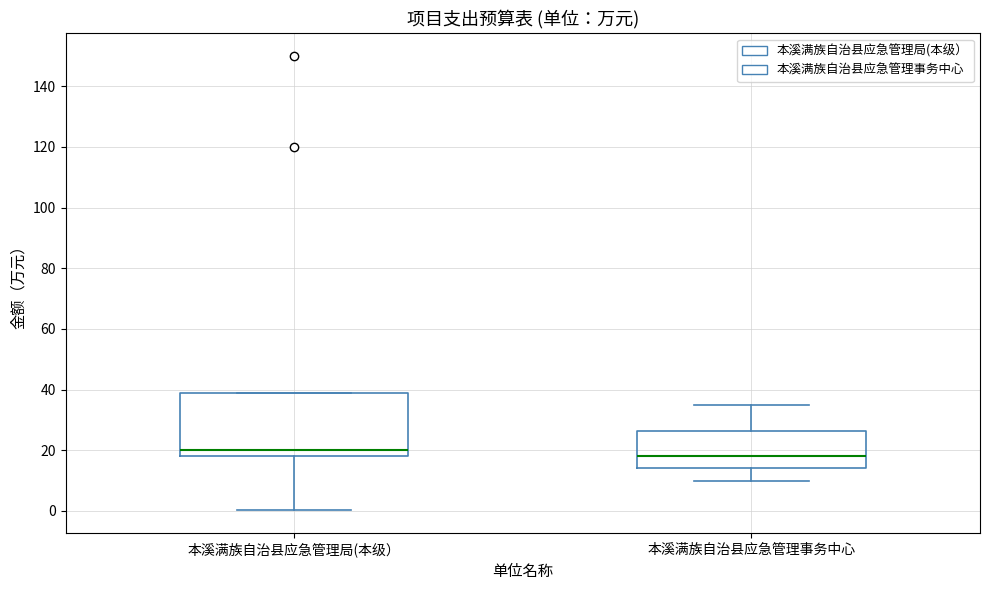

Reading left to right, read every box against the y-axis: the position of its median line, the range the box covers, and the ends of its whiskers. The values are not printed on the chart, so give them approximately, as read against the axis.

本溪满族自治县应急管理局(本级）: median 20, box 18 to 40, whiskers 0 to 40
本溪满族自治县应急管理事务中心: median 18, box 14 to 26, whiskers 10 to 36